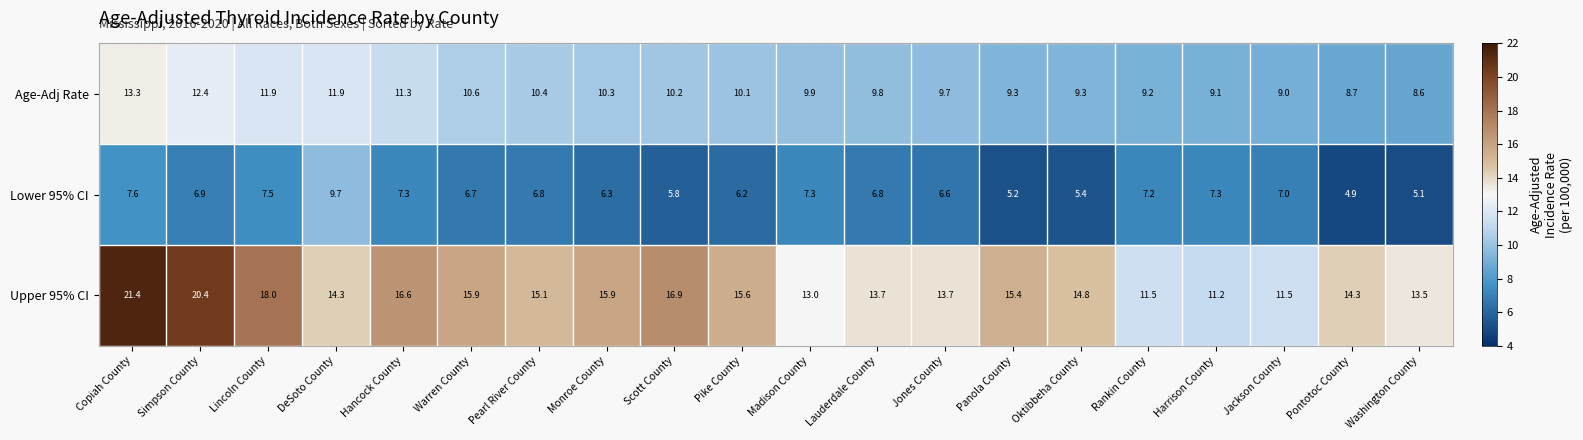

Rank the series at Scott County from lowest to highest value.

Lower 95% CI, Age-Adj Rate, Upper 95% CI